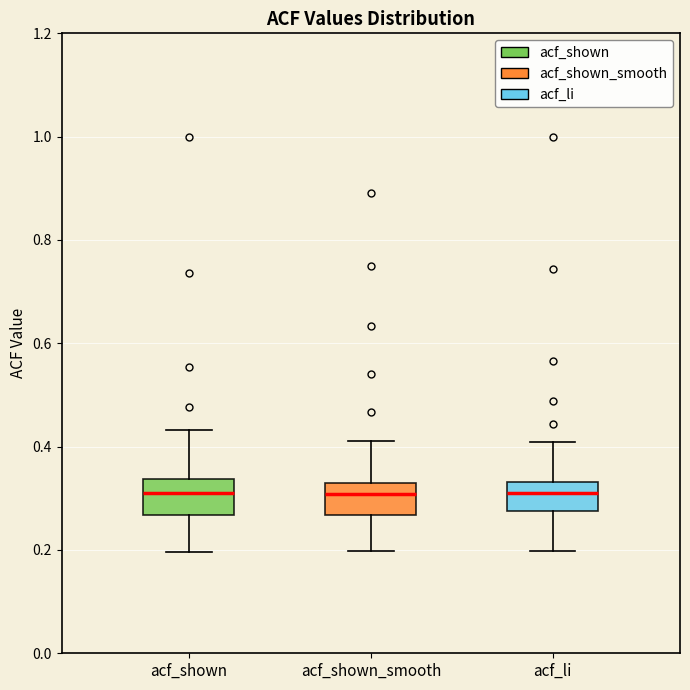

Reading left to right, transcribe this box plot: for each box, give where its median line is, the range the box spans, and where its two whiskers end, as read against the y-axis. The values are not printed on the chart, so give them approximately, as read against the axis.

acf_shown: median 0.32, box 0.26 to 0.34, whiskers 0.20 to 0.44
acf_shown_smooth: median 0.30, box 0.26 to 0.34, whiskers 0.20 to 0.42
acf_li: median 0.30, box 0.28 to 0.34, whiskers 0.20 to 0.40